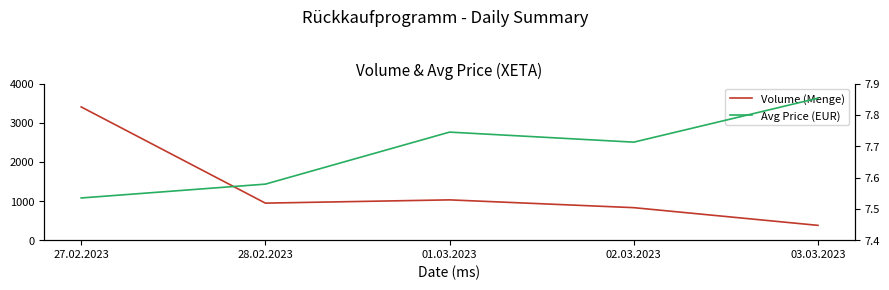

List the labels in order of Avg Price (EUR) value, largest first.

03.03.2023, 01.03.2023, 02.03.2023, 28.02.2023, 27.02.2023